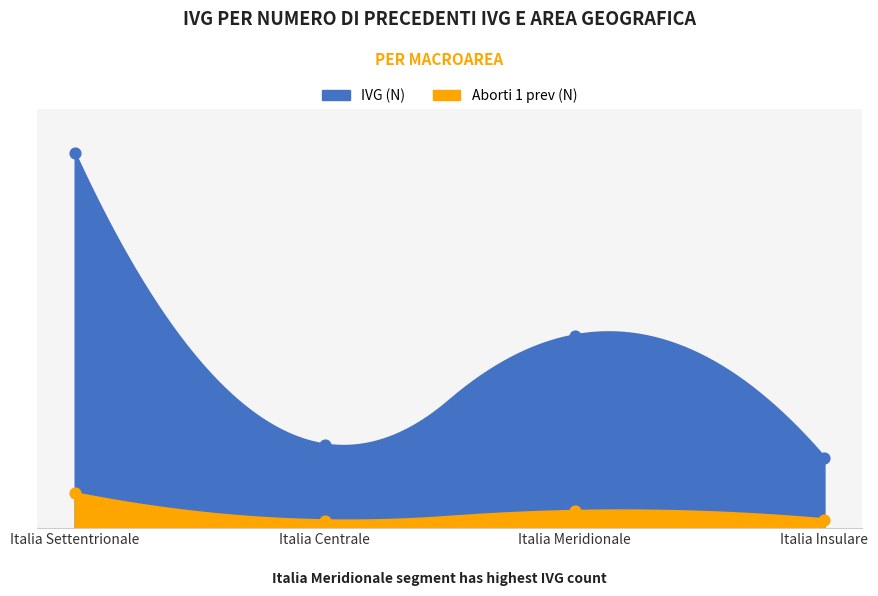

Is the value of IVG (N) at Italia Insulare greater than the value of Aborti 1 prev (N) at Italia Centrale?

Yes